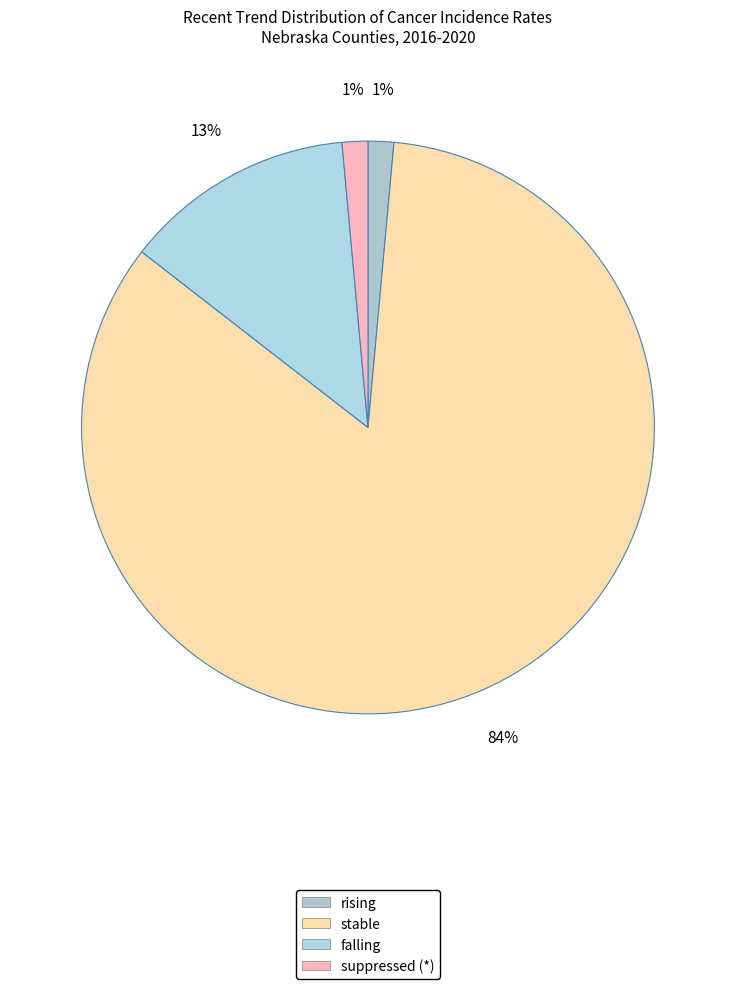

Does falling account for over 50% of the chart?

No